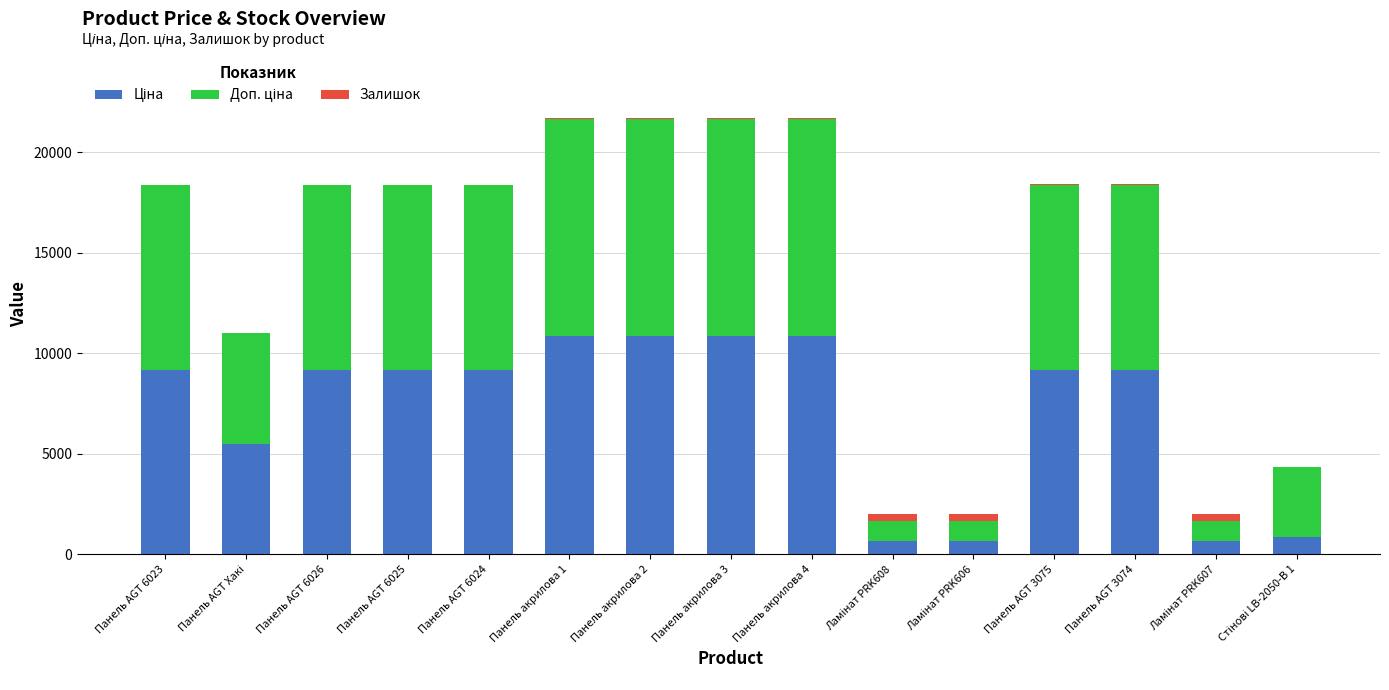

What is the total value across all series at Панель AGT 6023?

18370.3